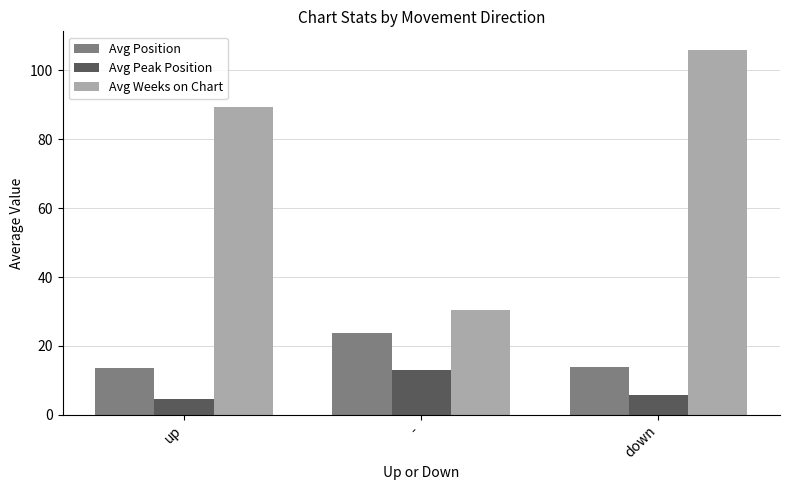

The value of Avg Peak Position at - is 13.1. True or false?

True